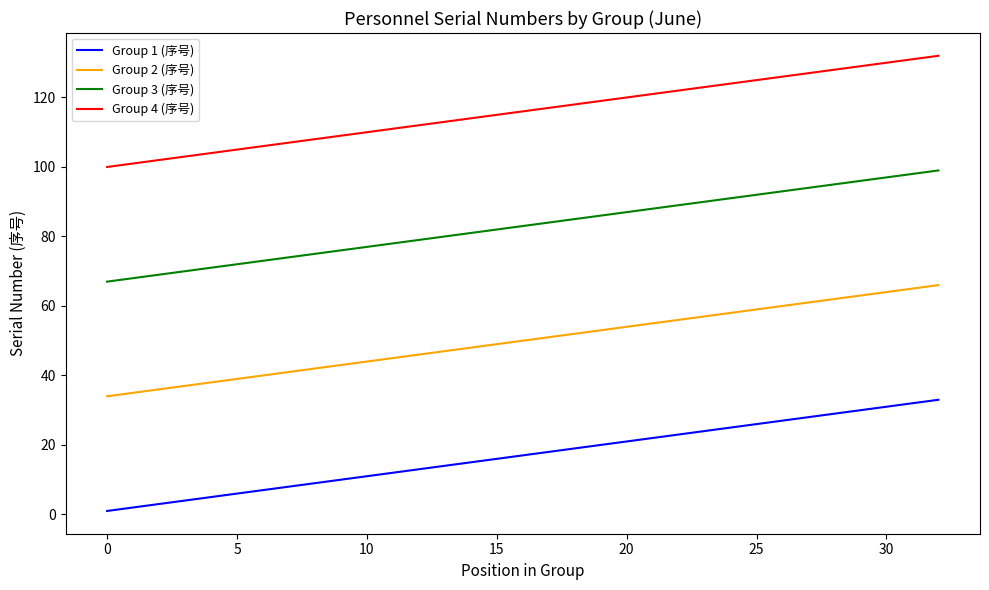

List the series in order of their overall mean, lowest first.

Group 1 (序号), Group 2 (序号), Group 3 (序号), Group 4 (序号)